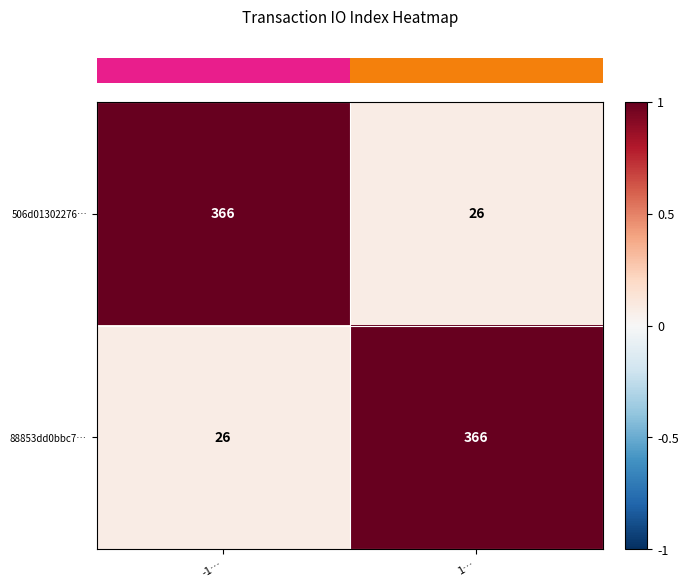

At 1…, list the series in order from smallest to largest.

506d01302276…, 88853dd0bbc7…